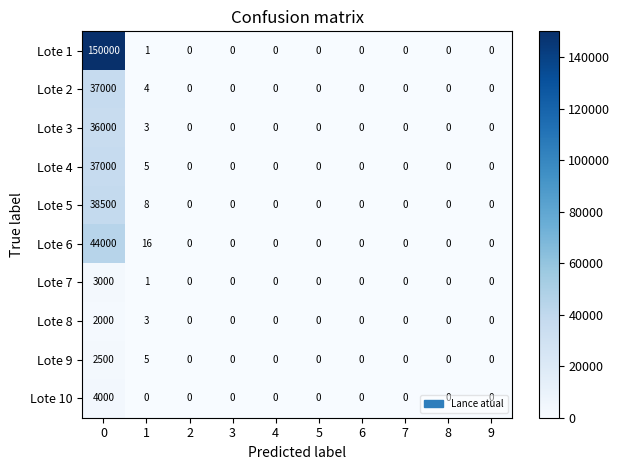

The value of Lote 2 at 9 is 0. True or false?

True